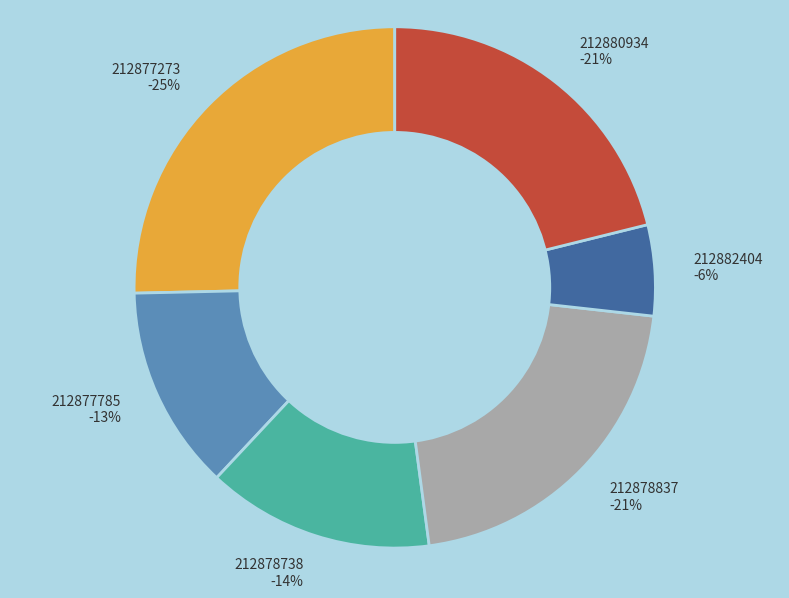

To the nearest percent, what is the average slice percentage?

17%